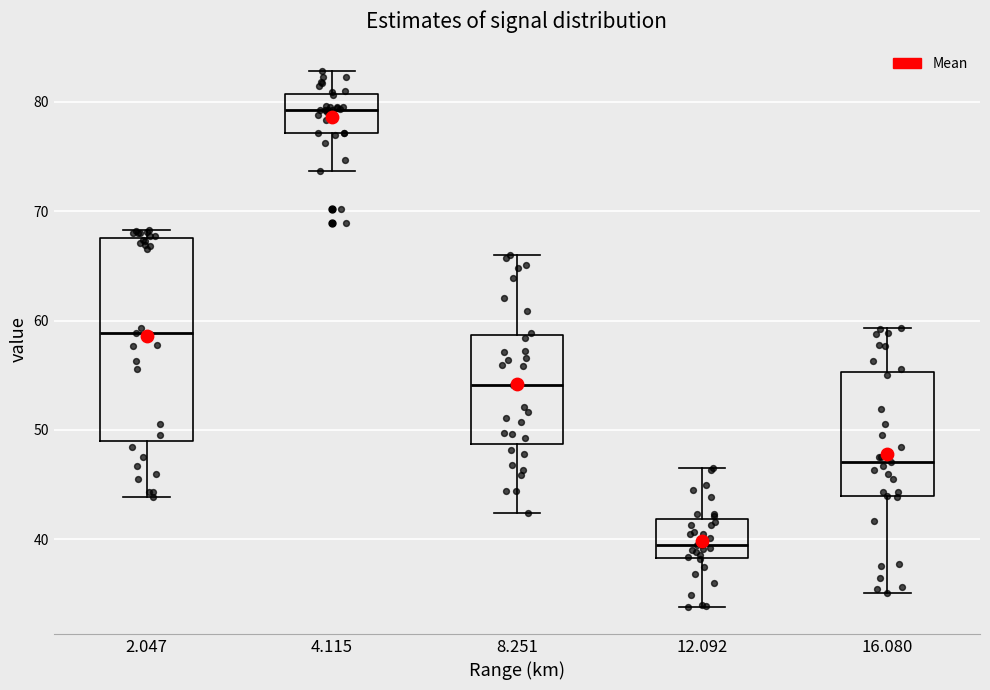

Where does the median line of the box at x = 4.115 sit on the y-axis? The values are not printed on the chart, so give them approximately, as read against the axis.

79